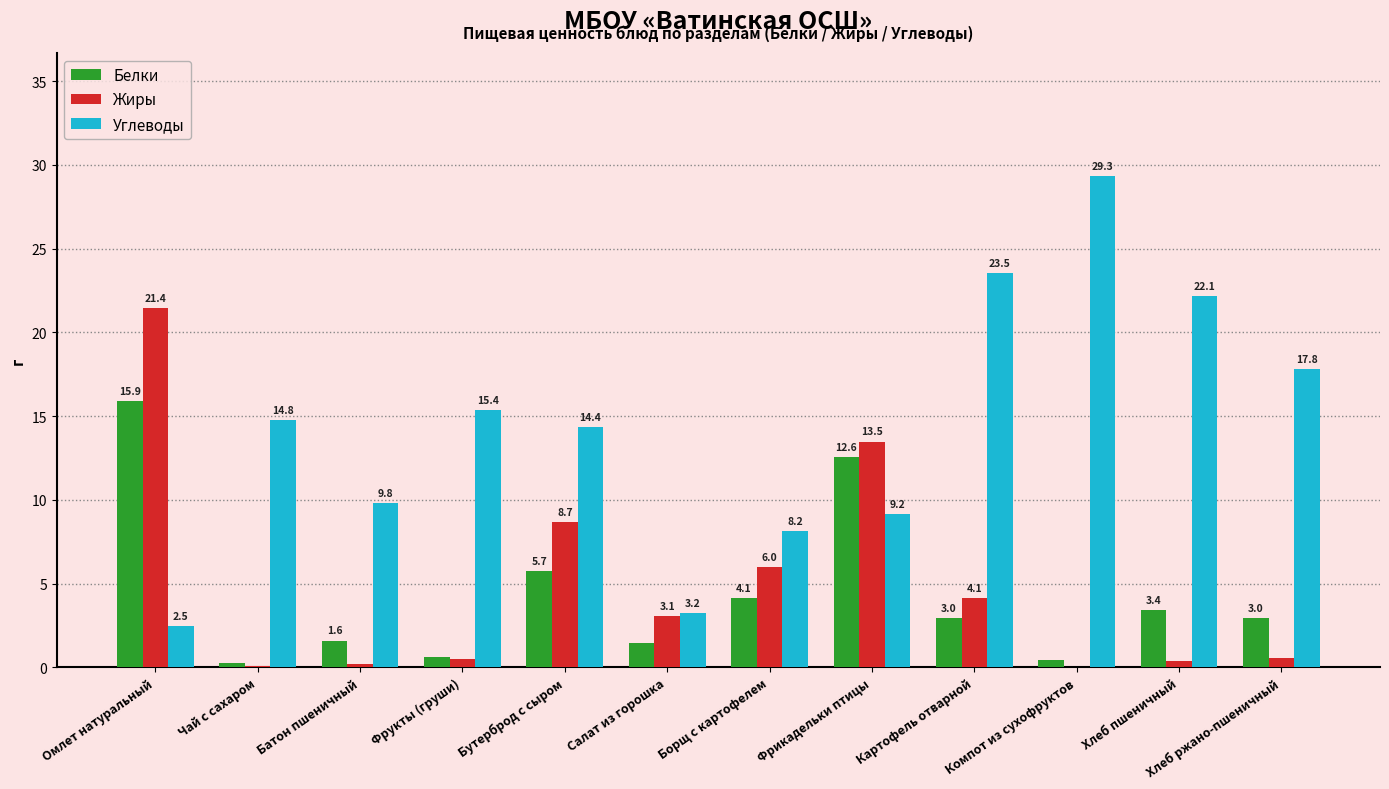

Count the number of data series in this chart.

3